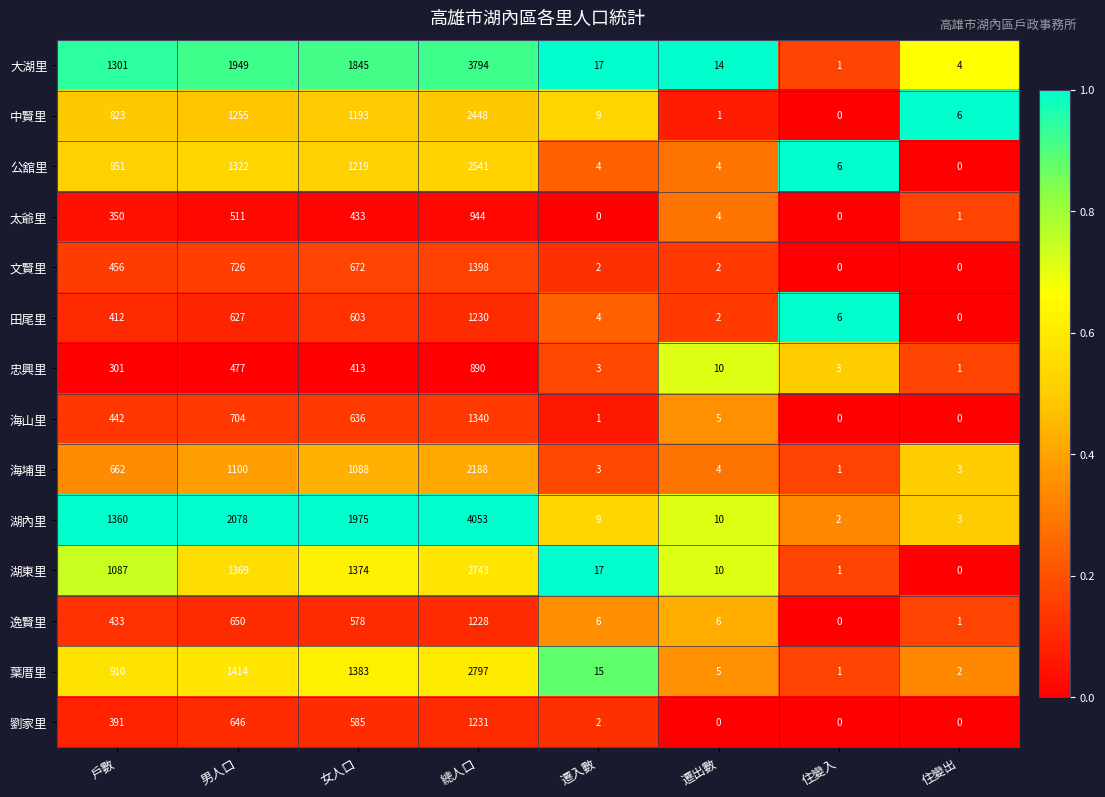

Which category has the highest value across all series?

總人口